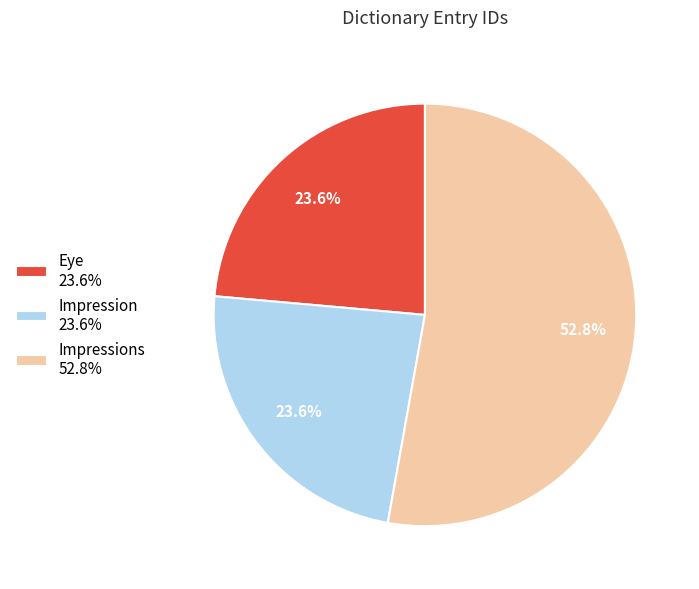

What is the largest slice in the pie chart?

Impressions 52.8%